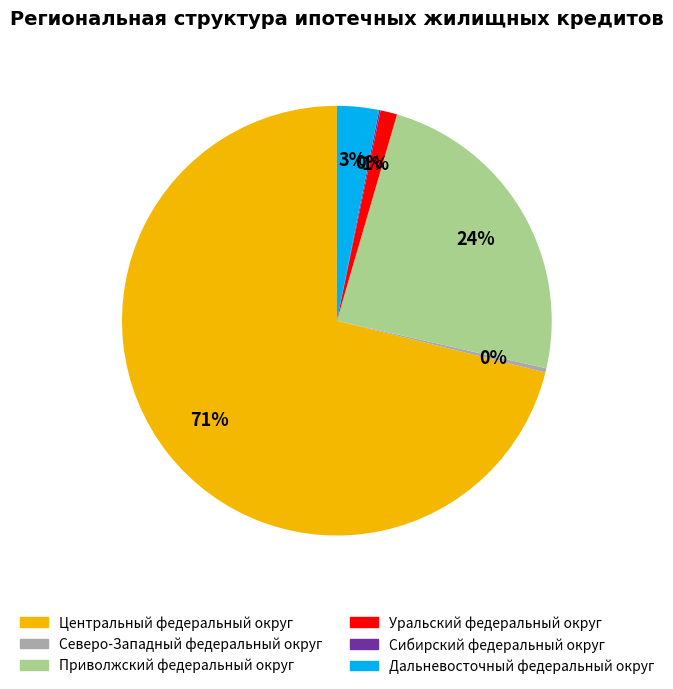

Is there any slice that represents more than half of the pie?

Yes